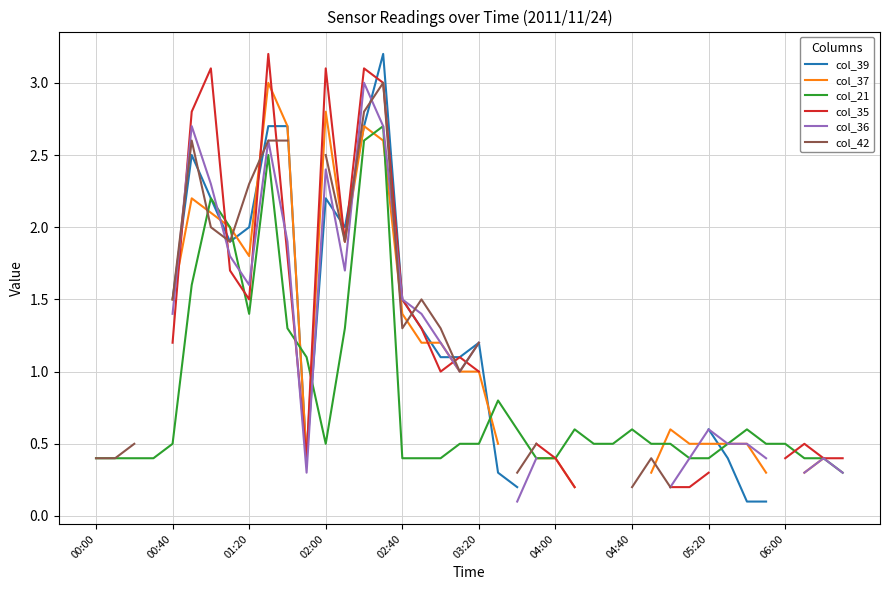

What are all the series names shown in the legend?

col_39, col_37, col_21, col_35, col_36, col_42